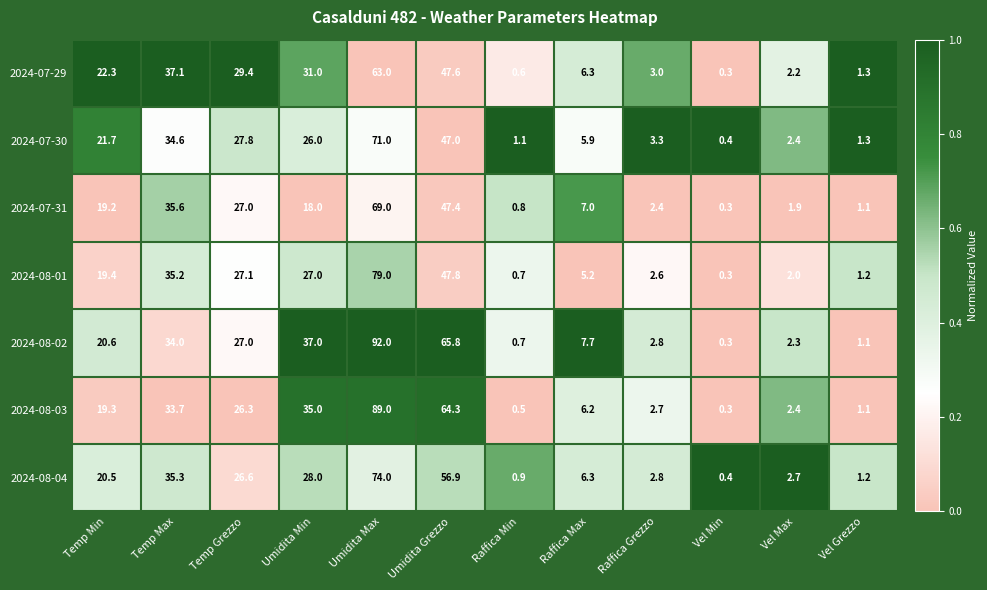

The value of 2024-08-01 at Umidita Grezzo is 67.4. True or false?

False